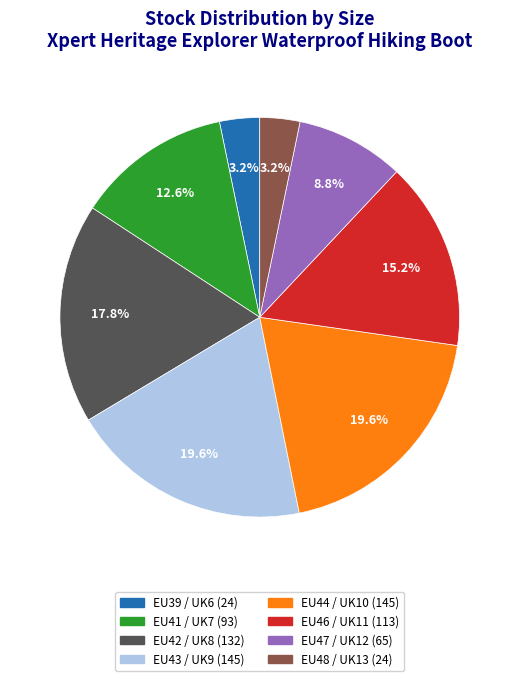

To the nearest percent, what is the difference between the EU48 / UK13 and EU46 / UK11 slice percentages?

12%